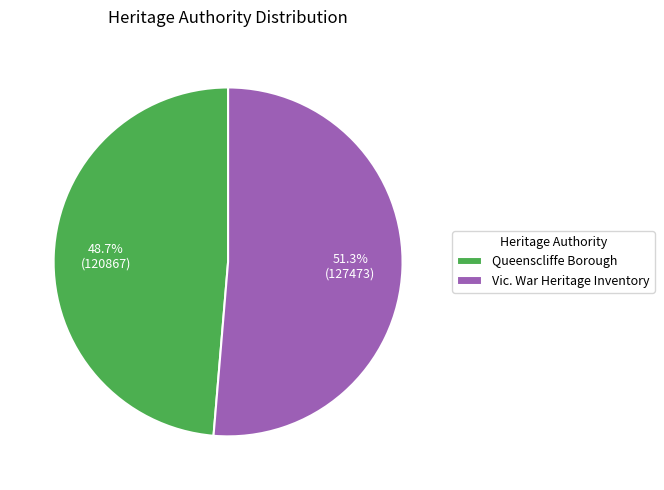

What is the majority slice?

Vic. War Heritage Inventory